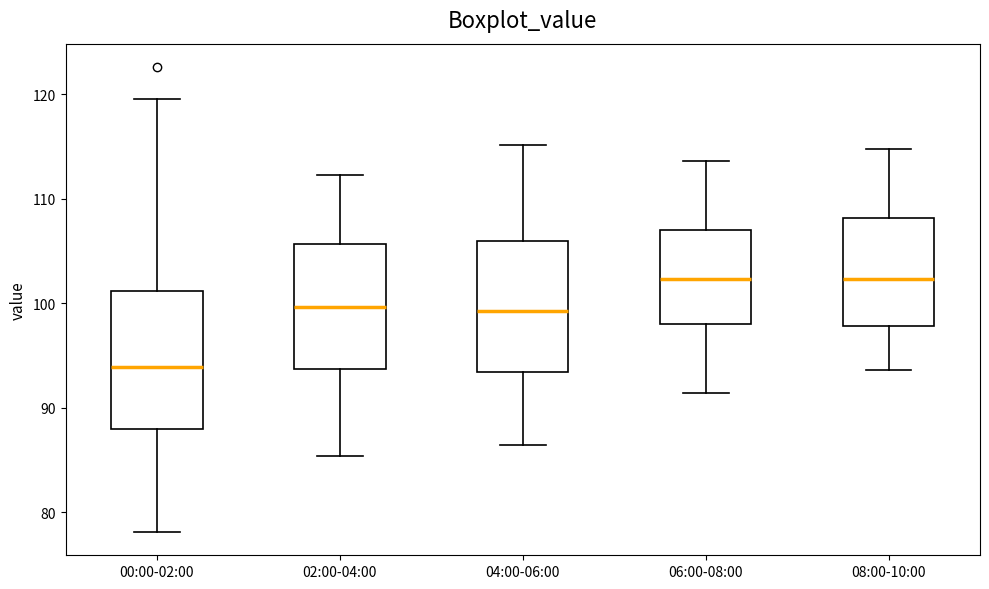

Reading left to right, transcribe this box plot: for each box, give where its median line is, the range the box spans, and where its two whiskers end, as read against the y-axis. The values are not printed on the chart, so give them approximately, as read against the axis.

00:00-02:00: median 94, box 88 to 101, whiskers 78 to 120
02:00-04:00: median 100, box 94 to 106, whiskers 85 to 112
04:00-06:00: median 99, box 93 to 106, whiskers 86 to 115
06:00-08:00: median 102, box 98 to 107, whiskers 91 to 114
08:00-10:00: median 102, box 98 to 108, whiskers 94 to 115